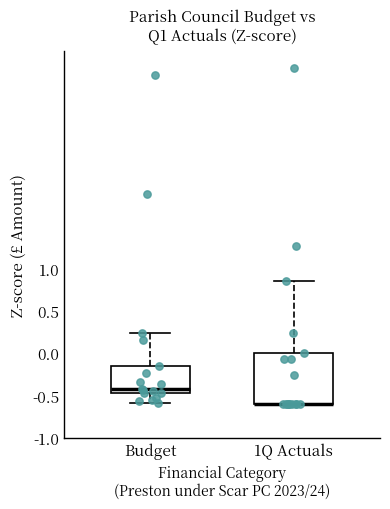

Reading left to right, read every box against the y-axis: the position of its median line, the range the box covers, and the ends of its whiskers. The values are not printed on the chart, so give them approximately, as read against the axis.

Budget: median -0.40, box -0.45 to -0.15, whiskers -0.60 to 0.25
1Q Actuals: median -0.60 (drawn on the box's lower edge), box -0.60 to 0.00, whiskers -0.60 to 0.85